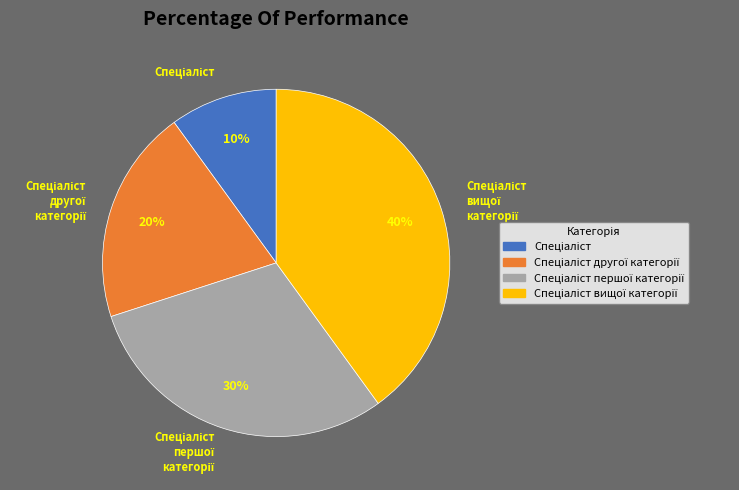

Is there any slice that represents more than half of the pie?

No